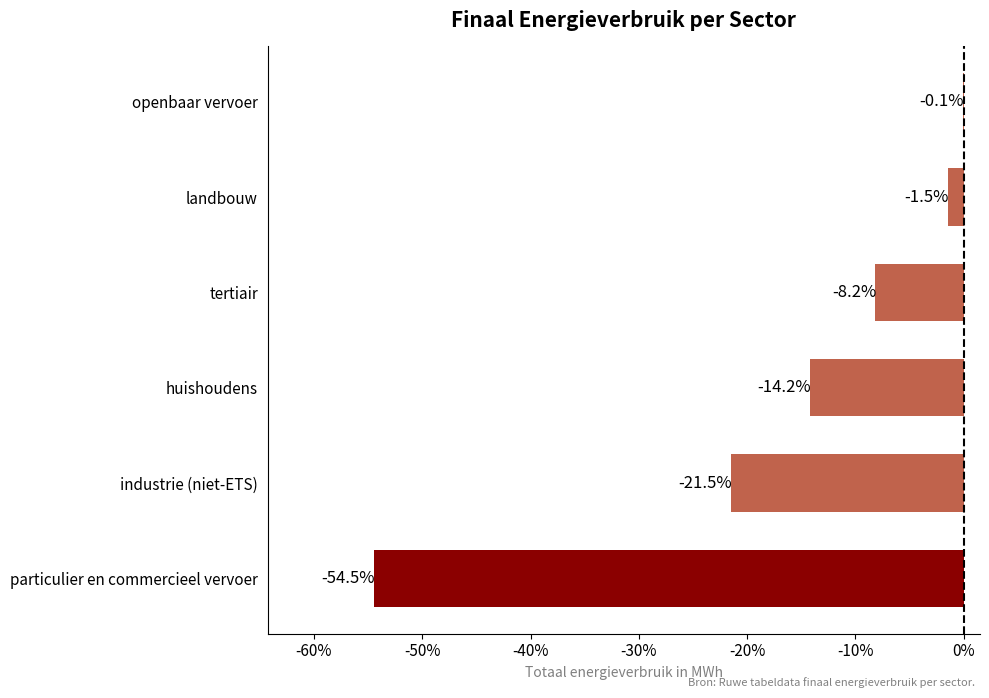

How many distinct data groups are displayed?

1